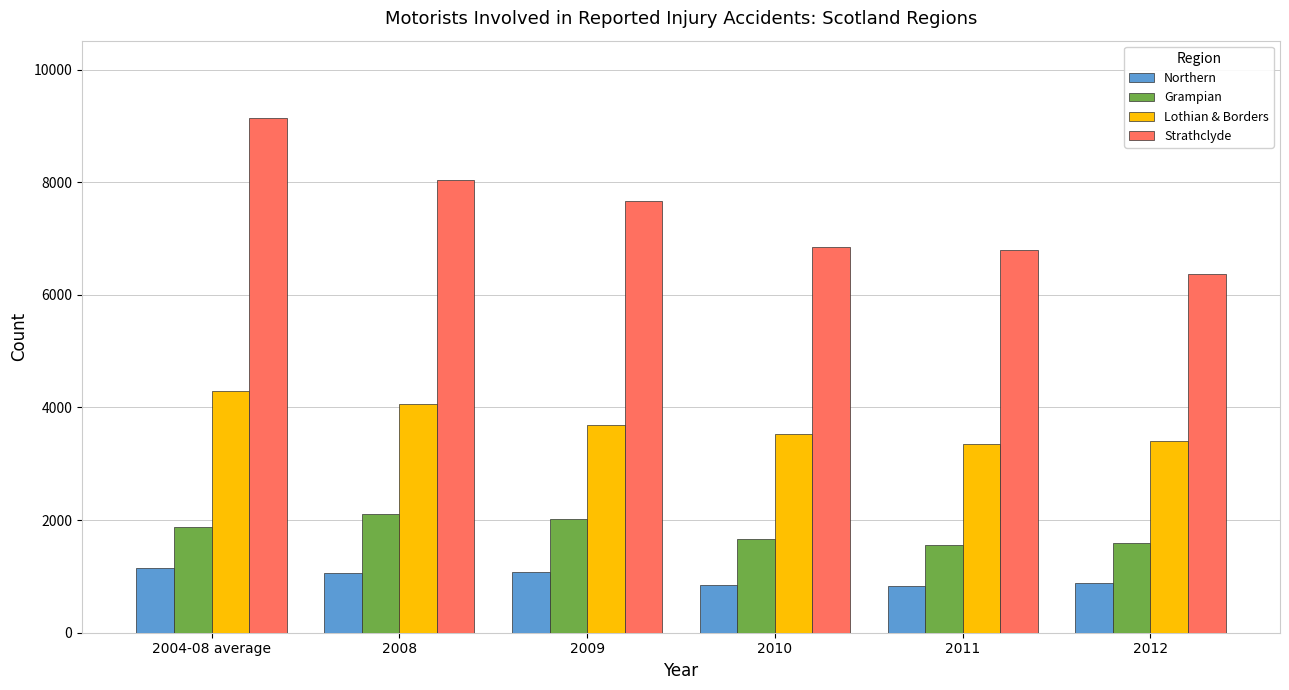

Which series has the largest range (max minus min)?

Strathclyde